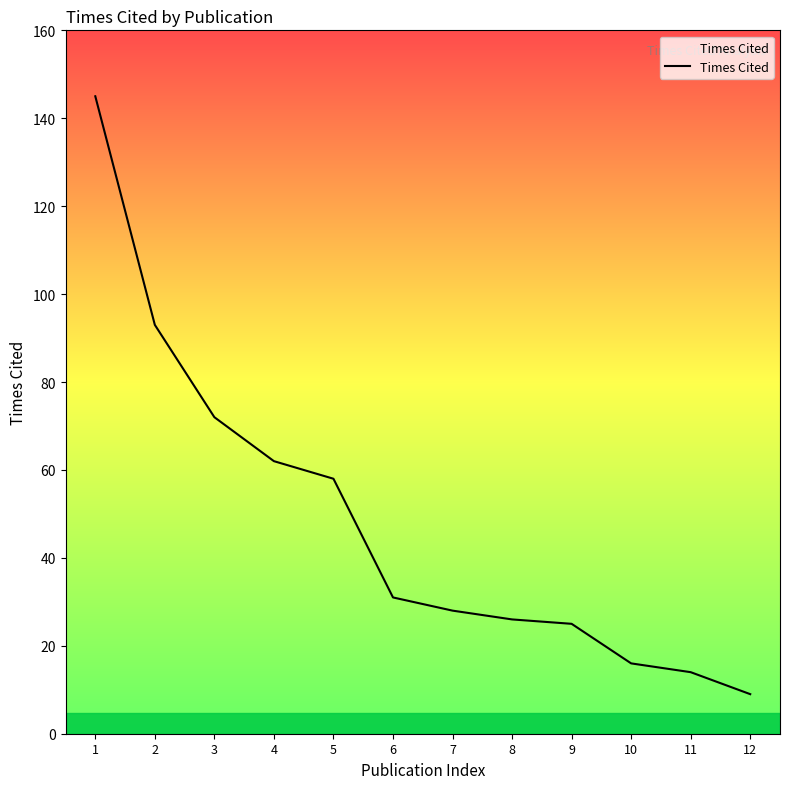

Reading left to right, extract all data points from this chart.

145	93	72	62	58	31	28	26	25	16	14	9